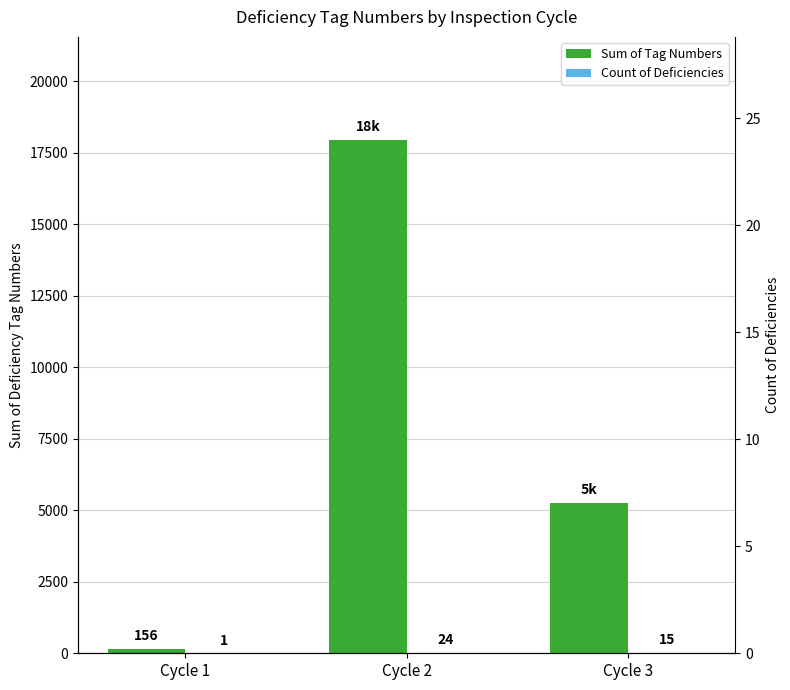

What is the value of the Sum of Tag Numbers bar at the 2nd from the left?

17952